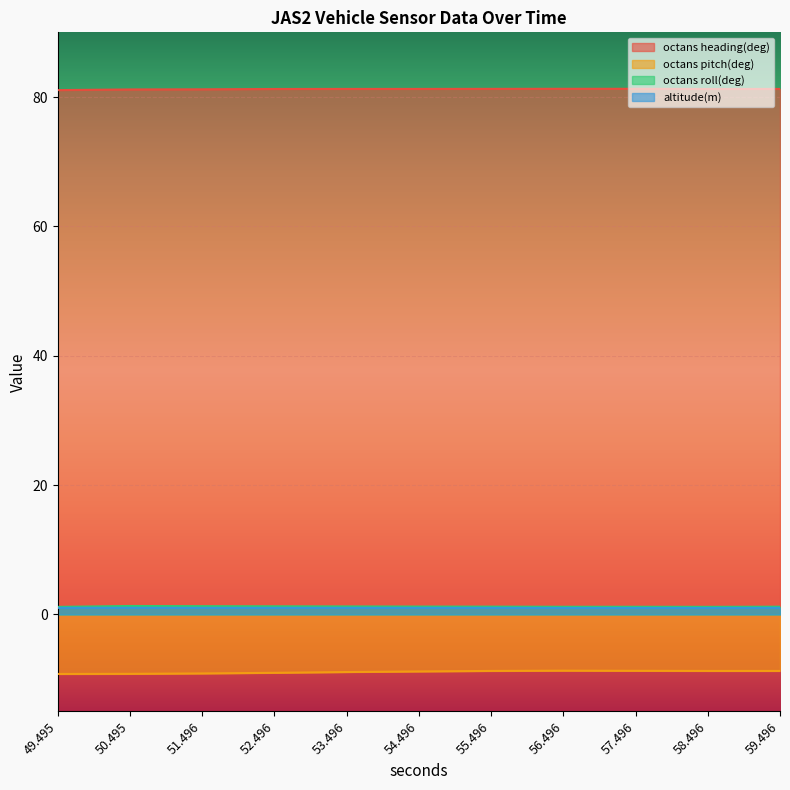

How many interior local valleys does the octans heading(deg) series have?

1